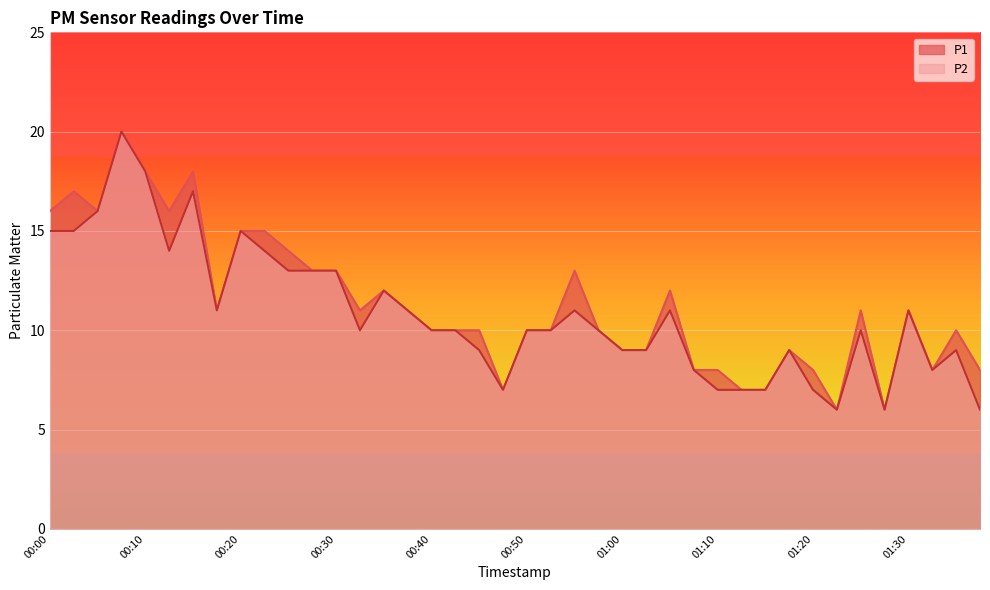

What is the value of the P2 point at the 24th from the left?

10